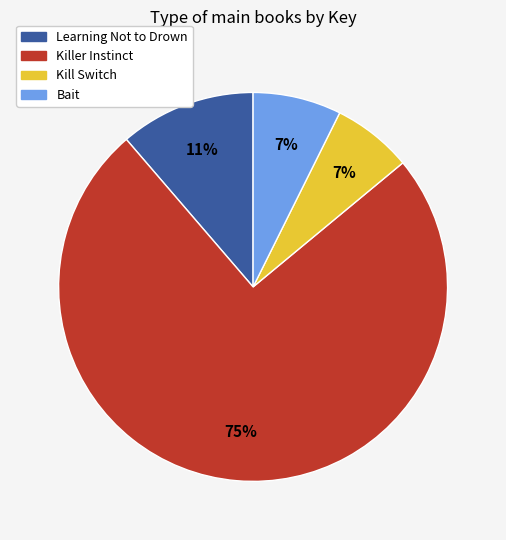

Is it true that Kill Switch is 7% of the pie?

True